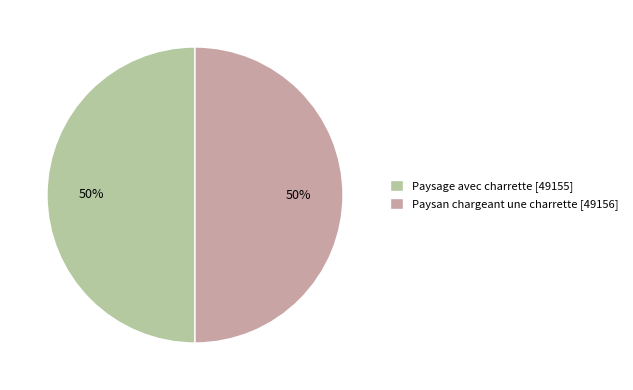

To the nearest percent, what percentage of the pie is Paysage avec charrette?

50%